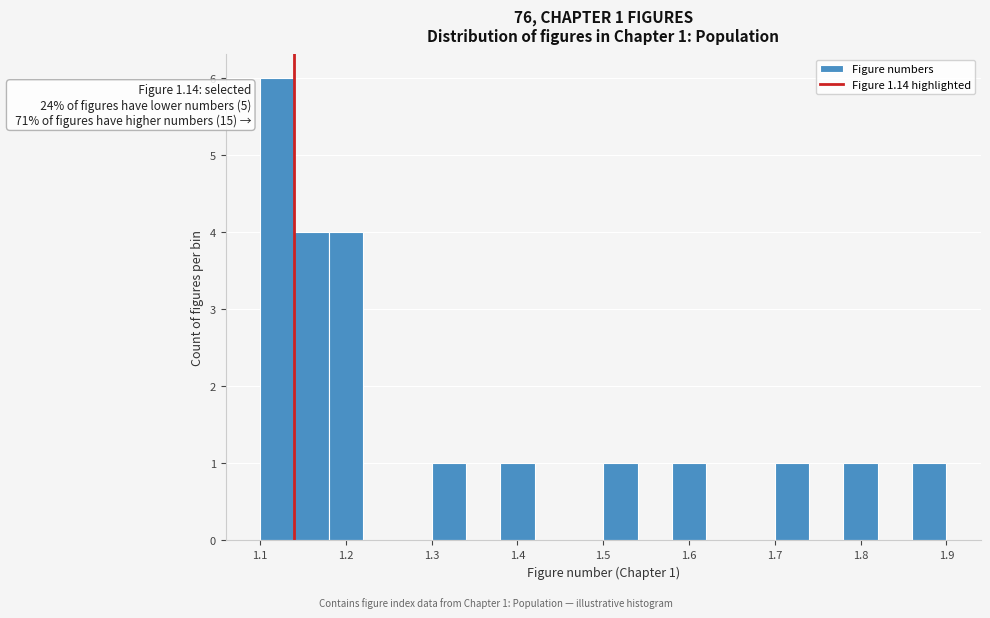

Over which range of the x-axis is the bar tallest?

1.10 to 1.14